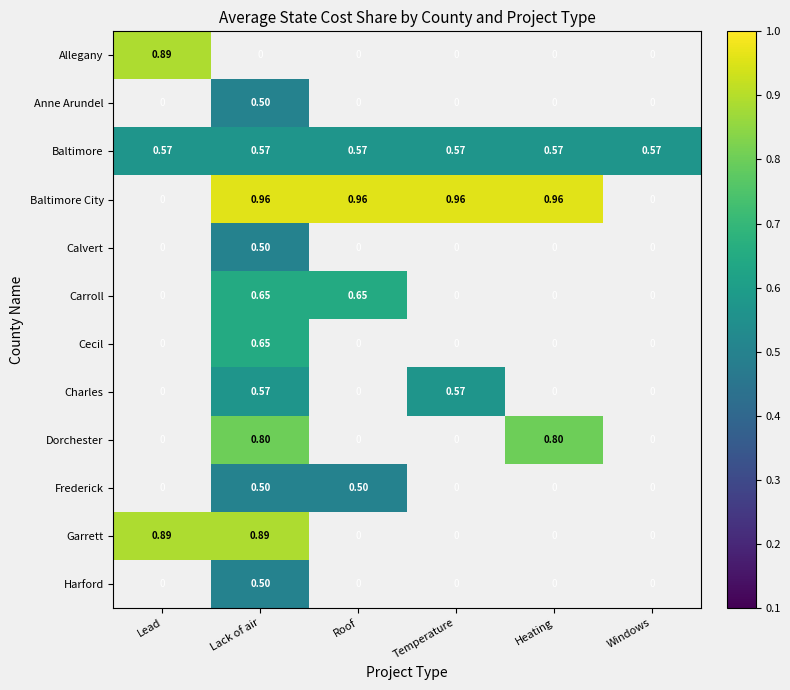

Is the value of Charles at Temperature greater than the value of Baltimore City at Roof?

No